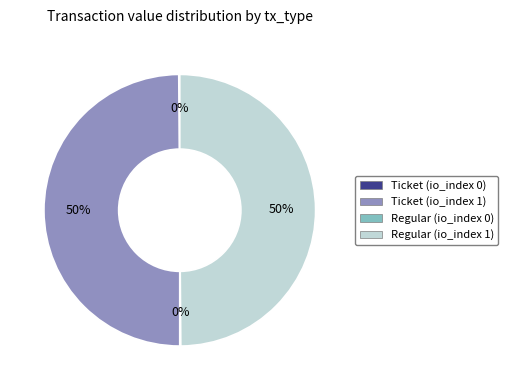

To the nearest percent, what is the difference between the largest and smallest slice percentages?

50%